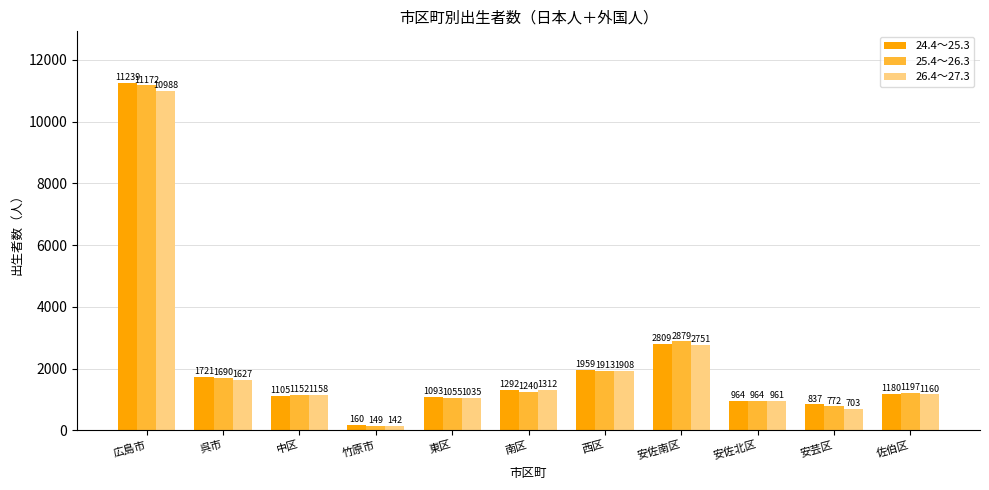

What is the value of the 24.4～25.3 bar at the 1st from the left?

11239